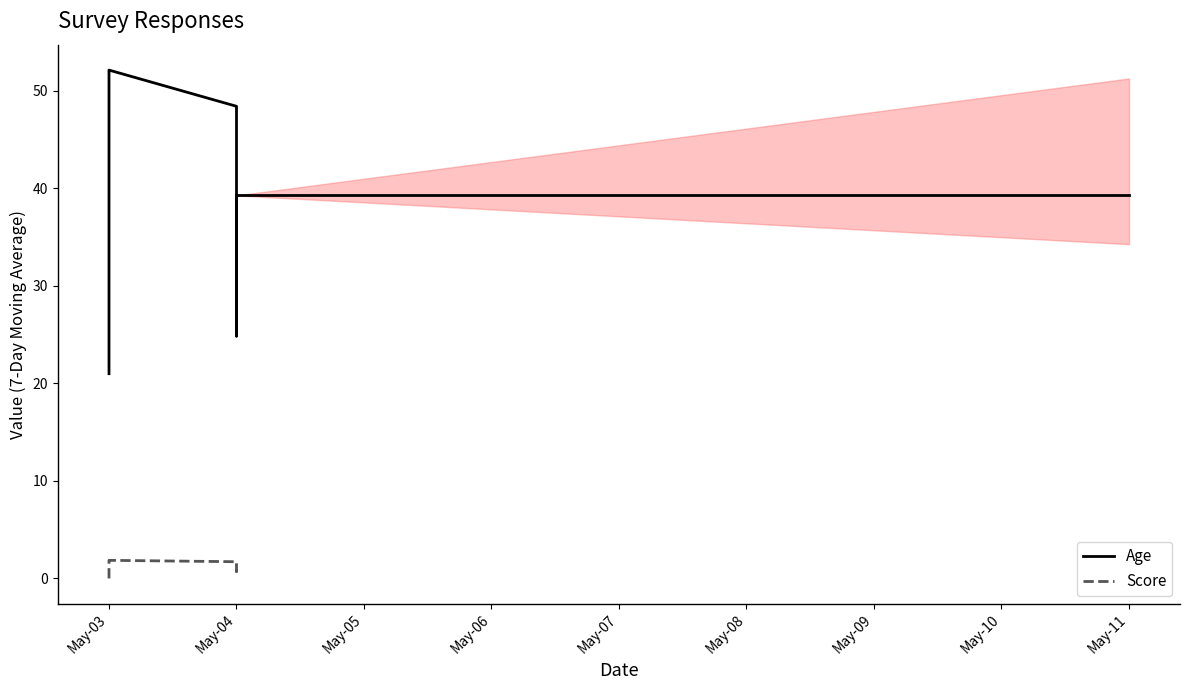

What is the greatest value displayed?

52.1